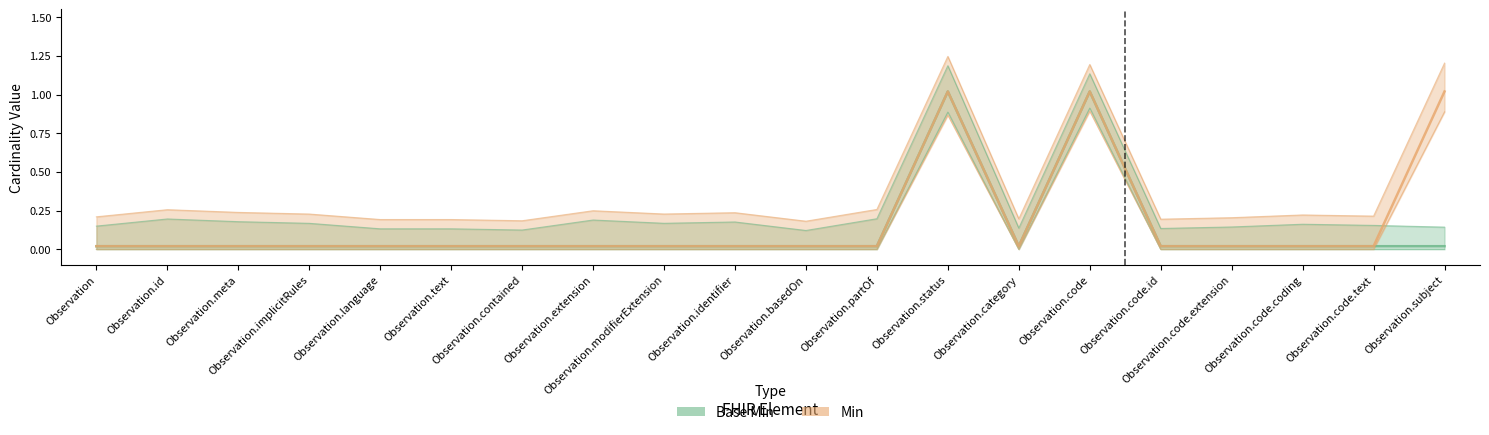

Which series has the largest total across all categories?

Min